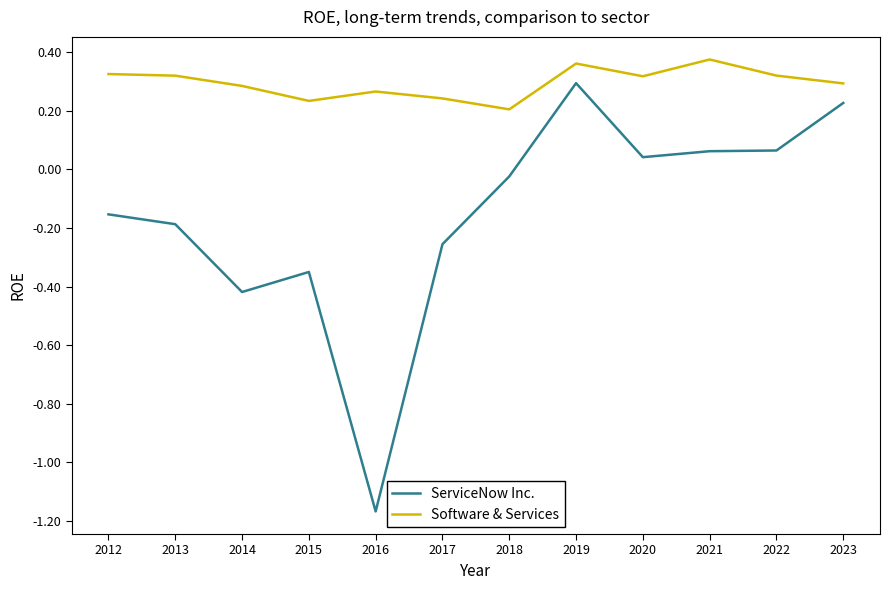

In ServiceNow Inc., how many points are higher than both neighbors (excluding endpoints)?

2